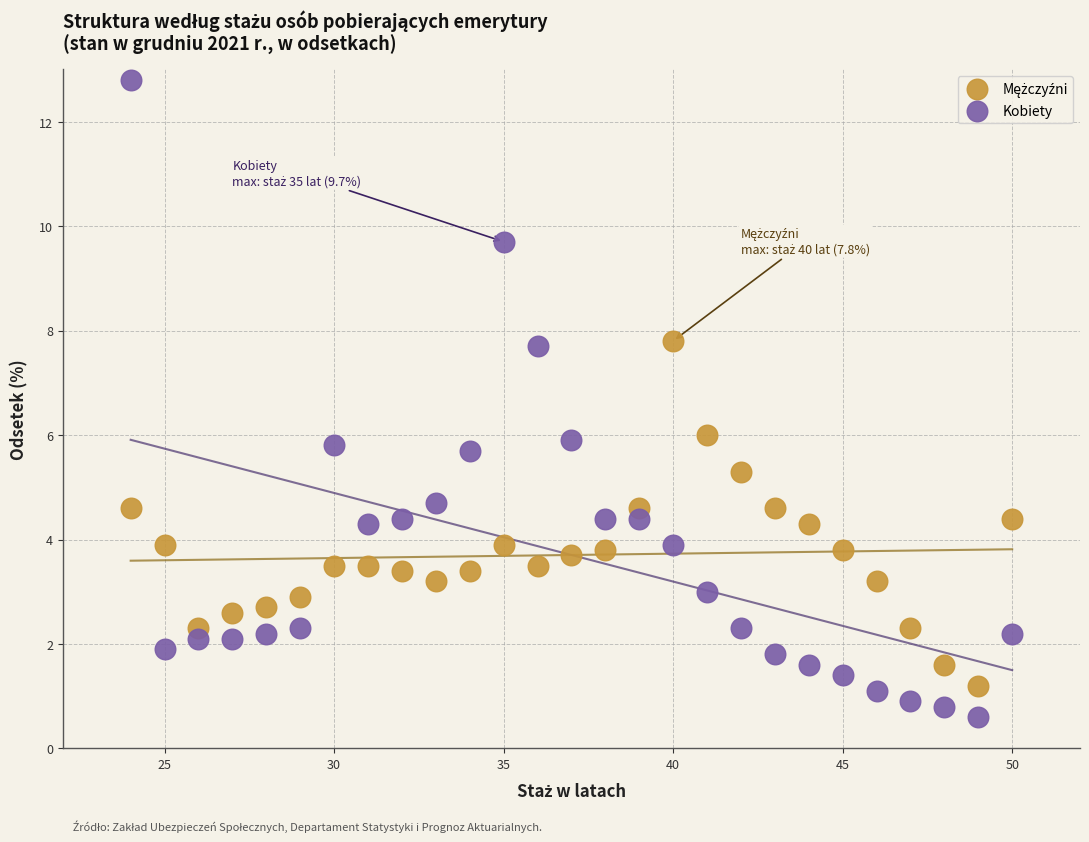

Which series has the largest Y range (max minus min)?

Kobiety